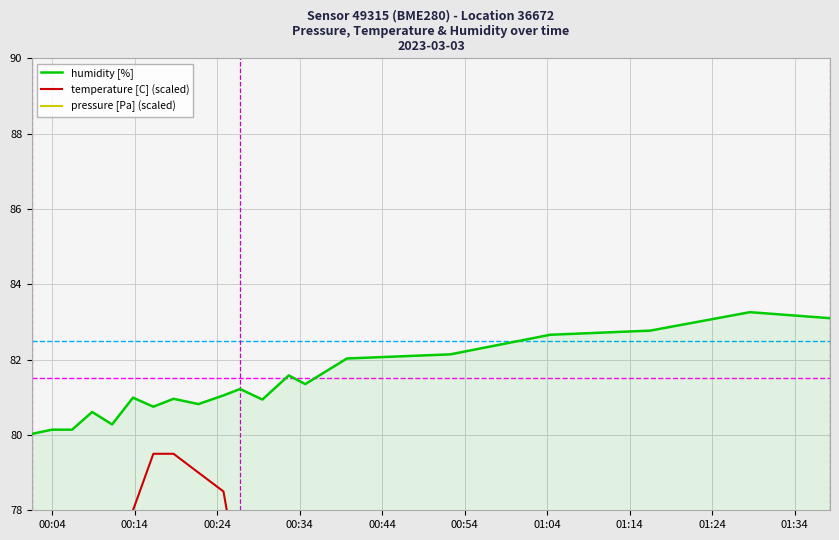

What is the value of the humidity [%] point at the 9th from the left?

80.8